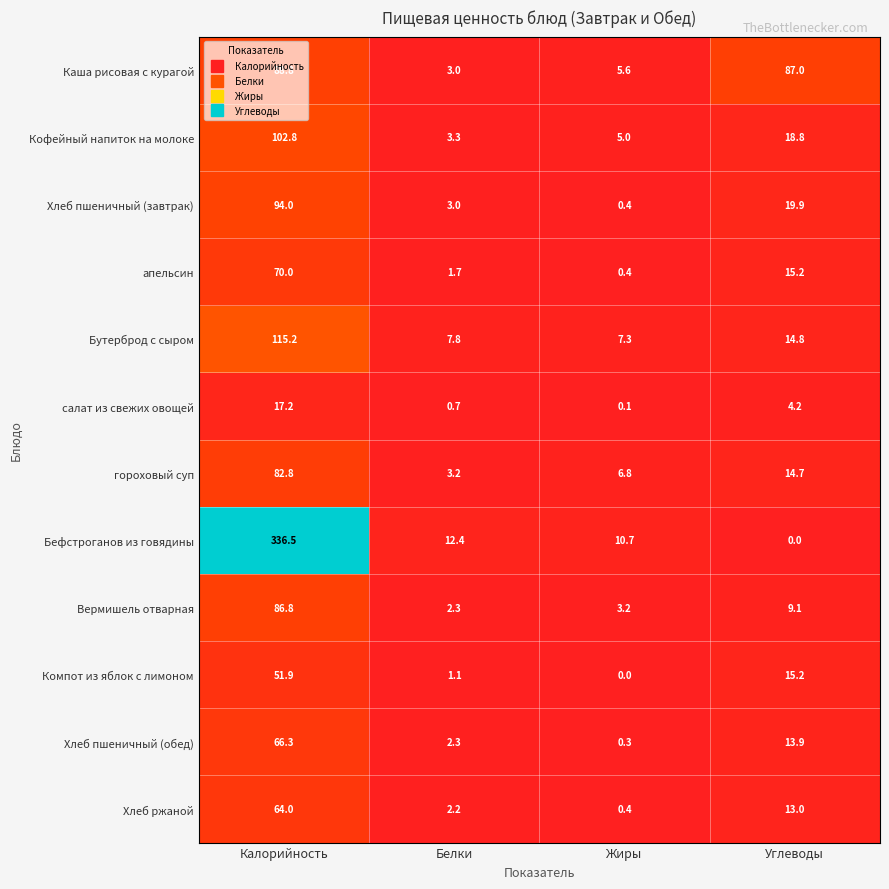

What value does the гороховый суп series have at Калорийность?

82.8